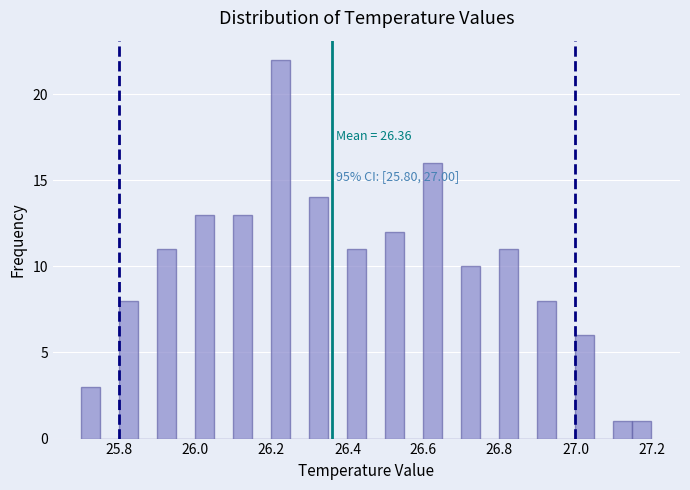

Around what value on the x-axis is the tallest bar? Give the approximate position of its centre, as read against the axis.

26.22